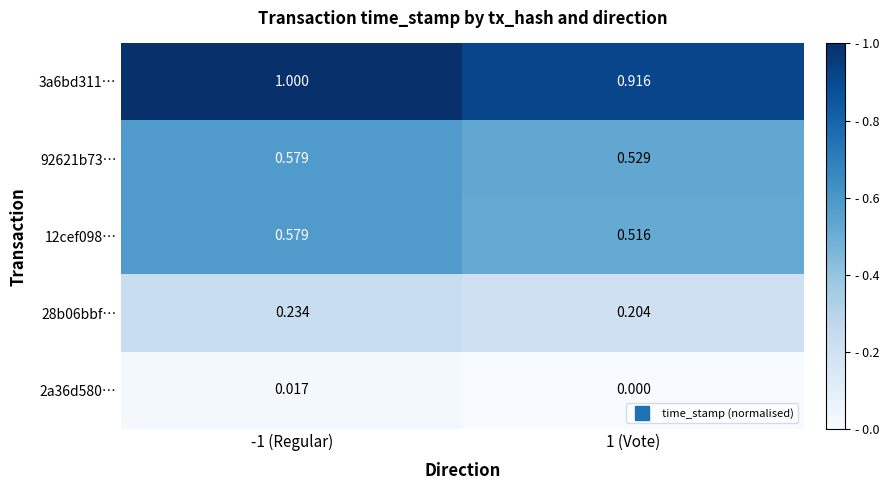

What is the spread (max minus min) of values at -1 (Regular)?

1.0